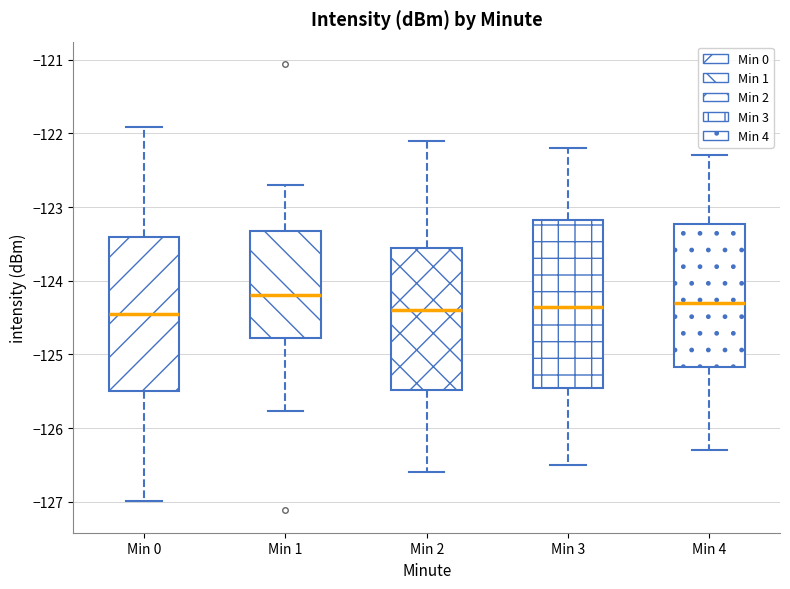

Which box has the highest median line?

Min 1